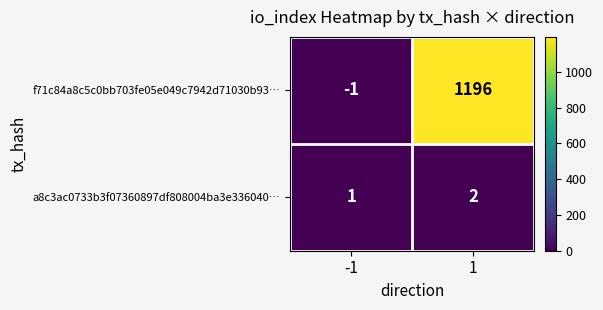

True or false: f71c84a8c5c0bb703fe05e049c7942d71030b93… has a value of 1196 at 1.

True